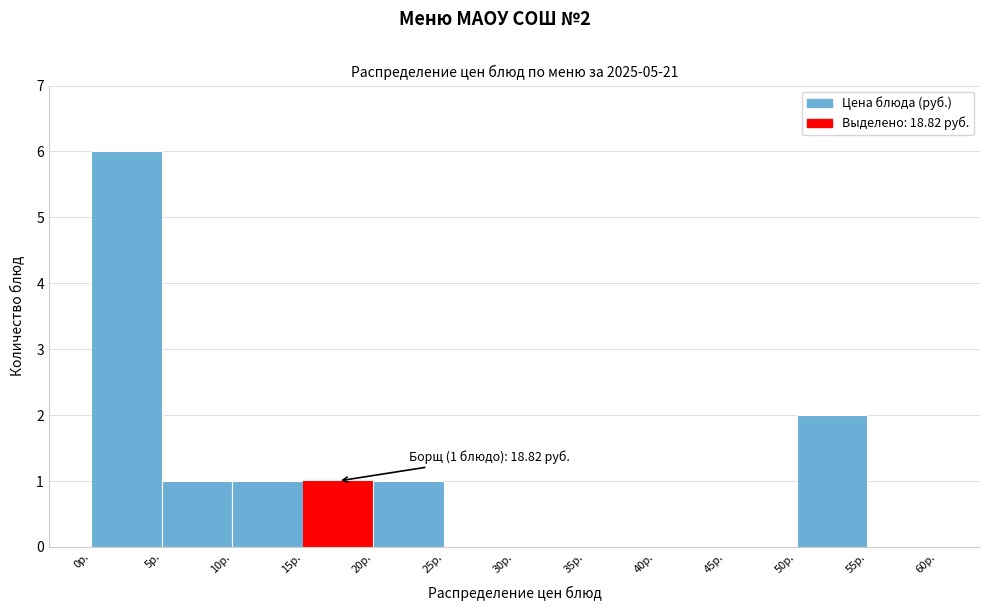

Over which range of the x-axis is the bar tallest?

0 to 5